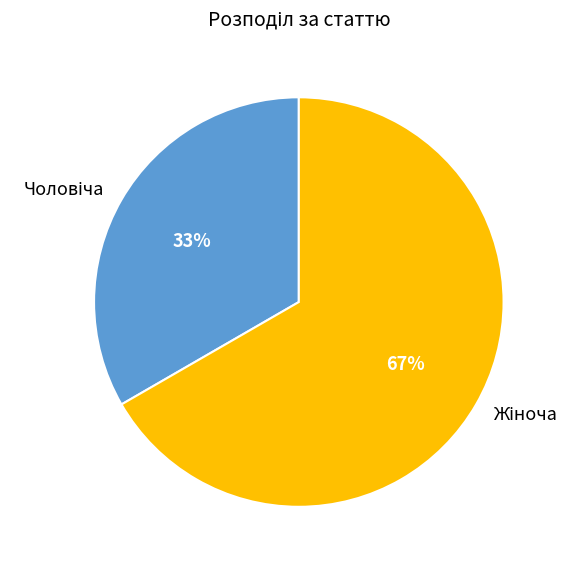

To the nearest percent, what is the average slice percentage?

50%